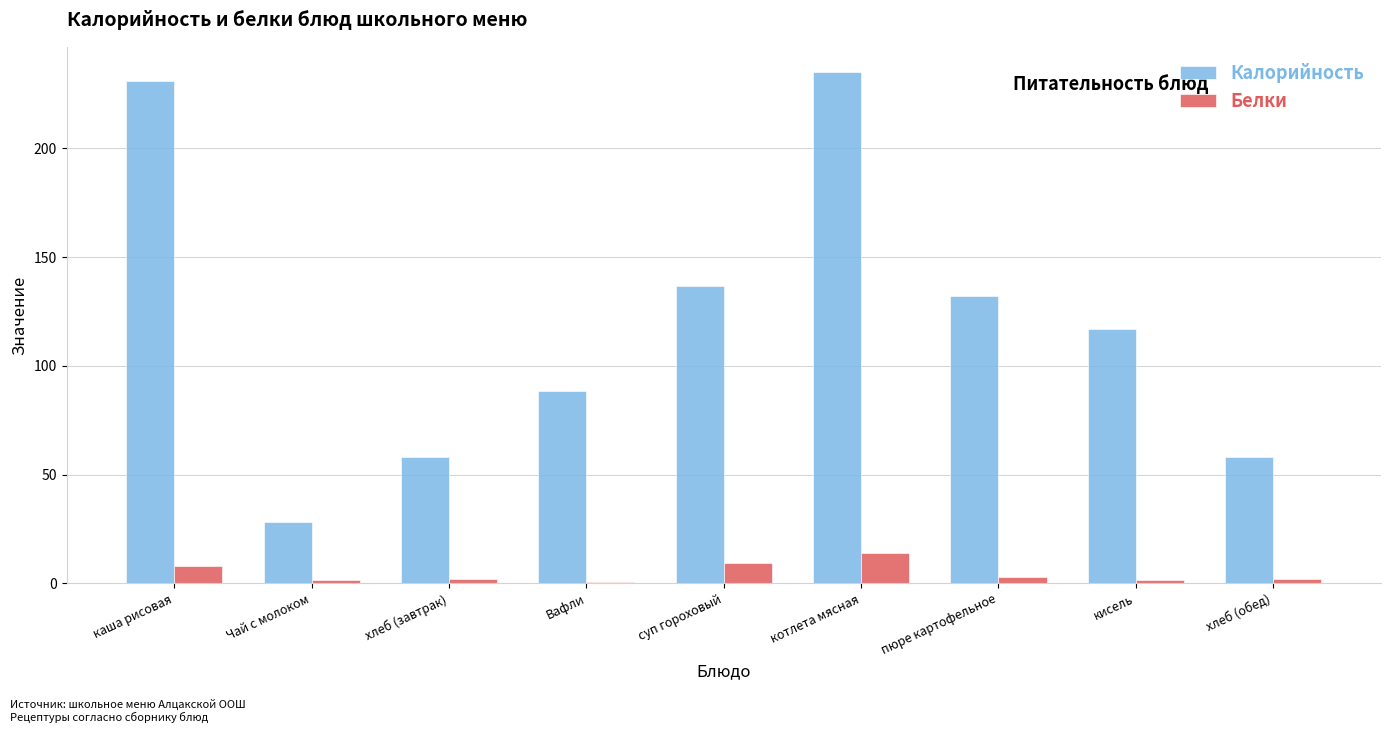

What is the maximum value shown in the chart?

235.0